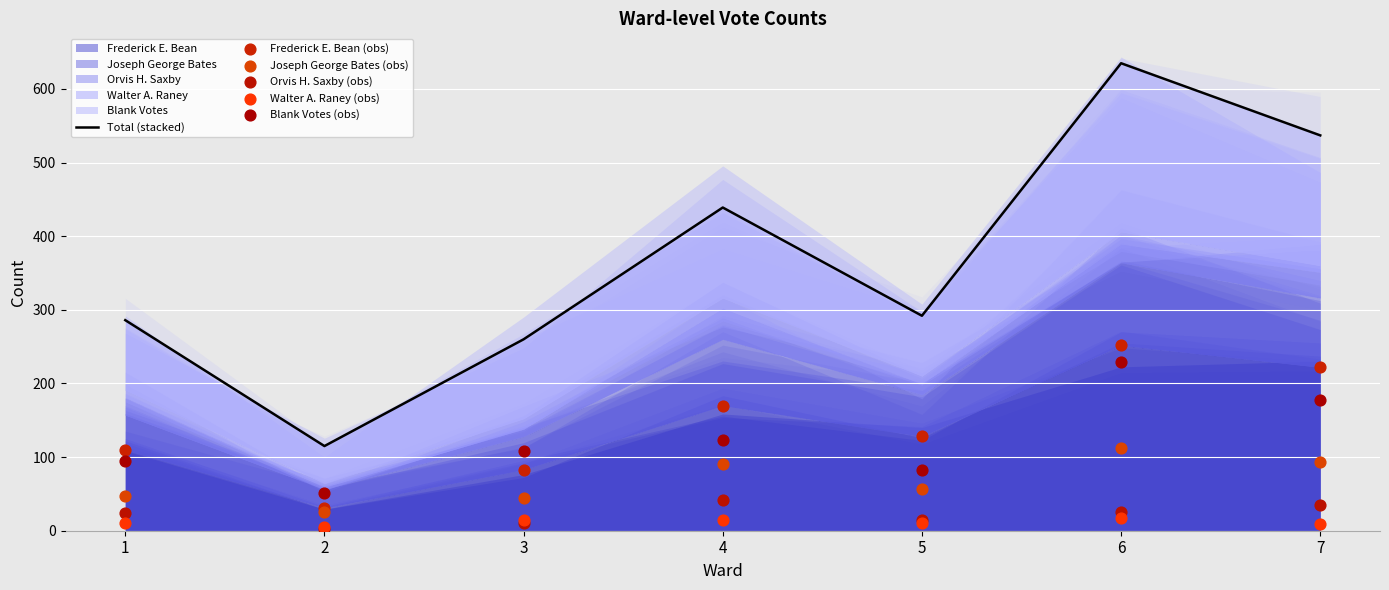

Which series contains the highest Y value?

Total (stacked)